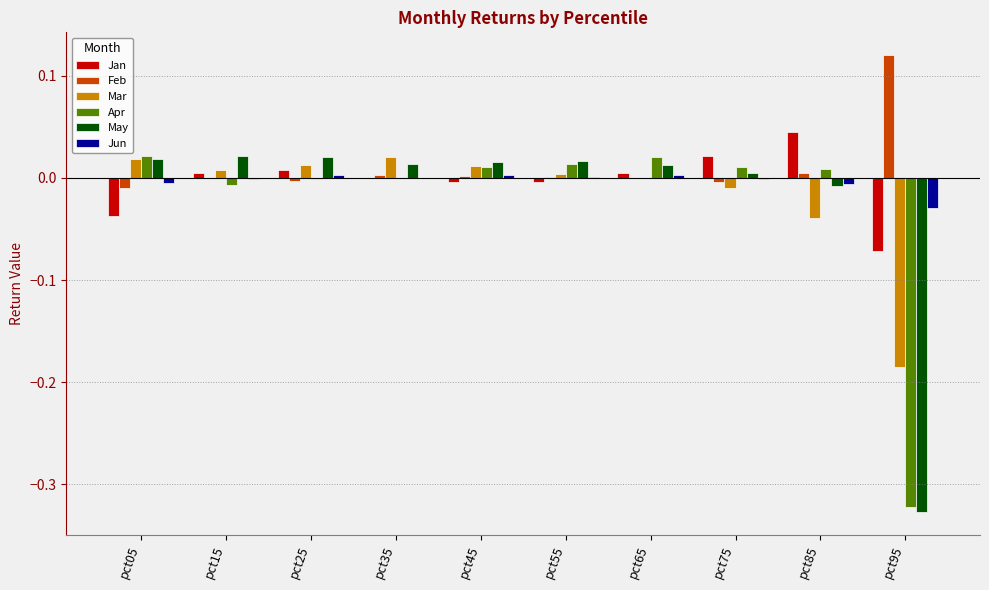

At which category does the chart reach its peak across all series?

pct95